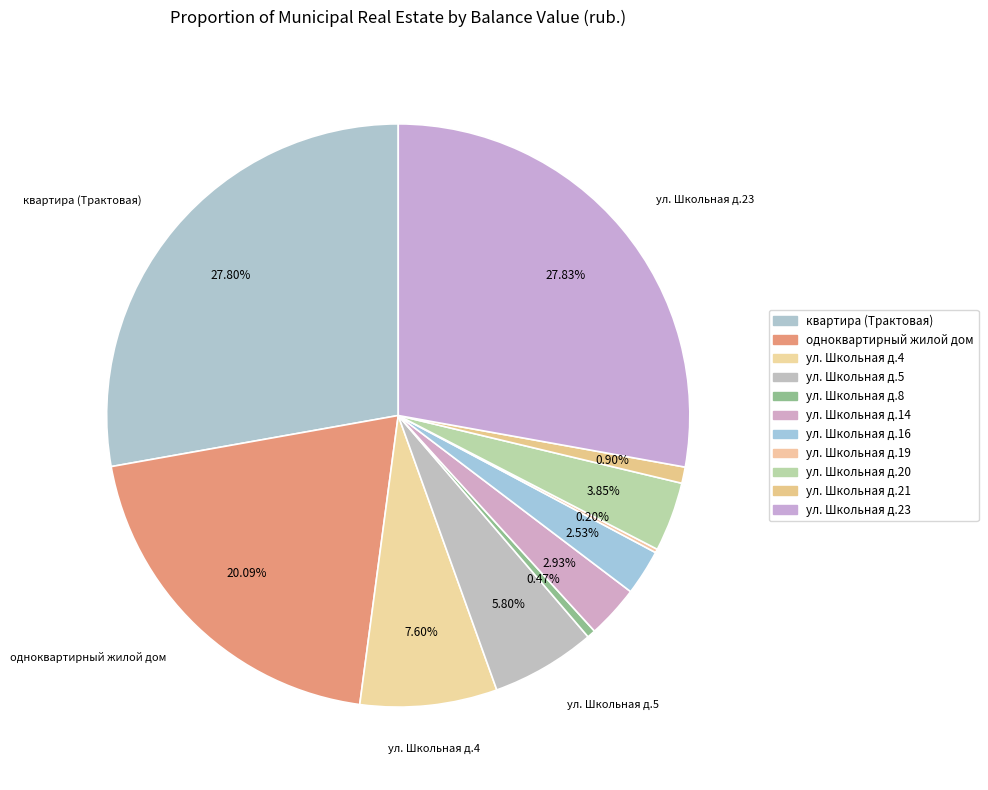

Is the sum of ул. Школьная д.8 and ул. Школьная д.16 greater than half?

No